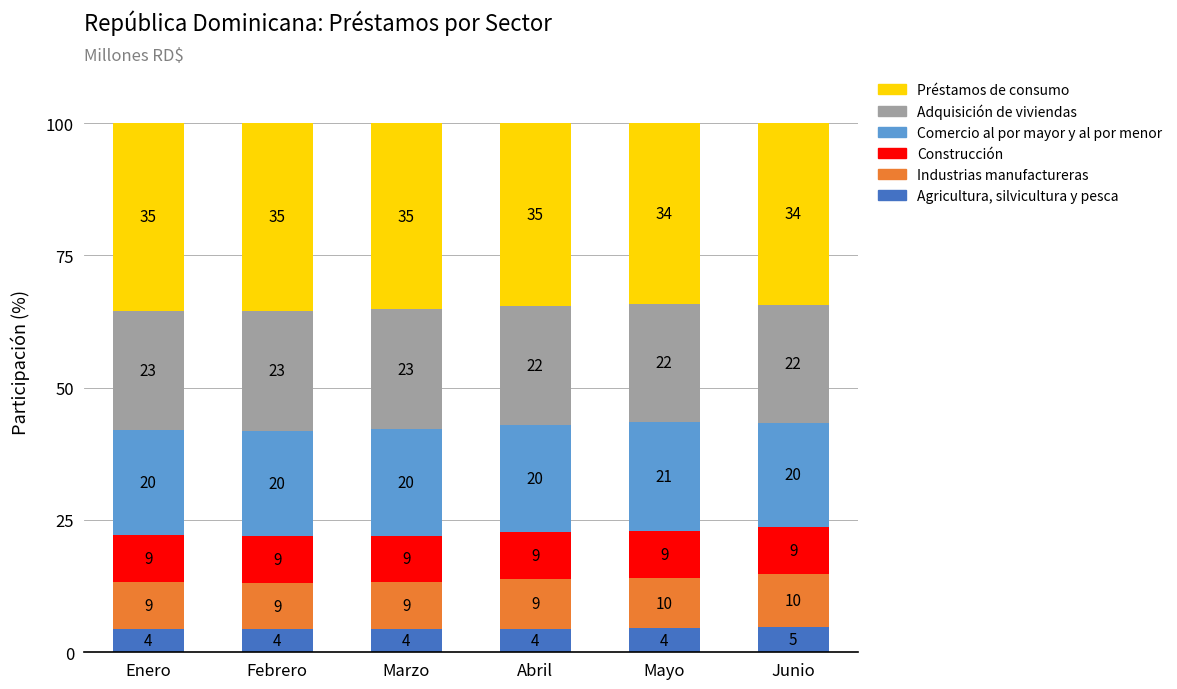

Which series has the largest total across all categories?

Préstamos de consumo